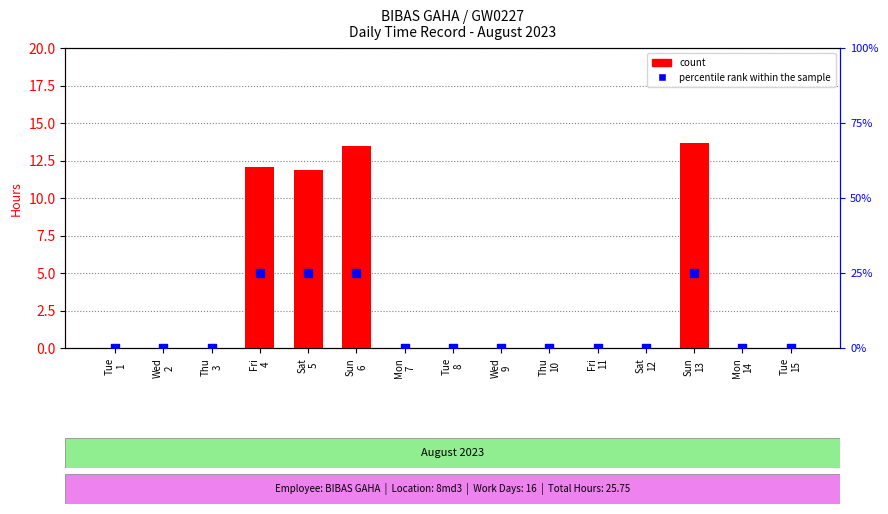

Which series has the widest spread of Y values?

percentile rank within the sample